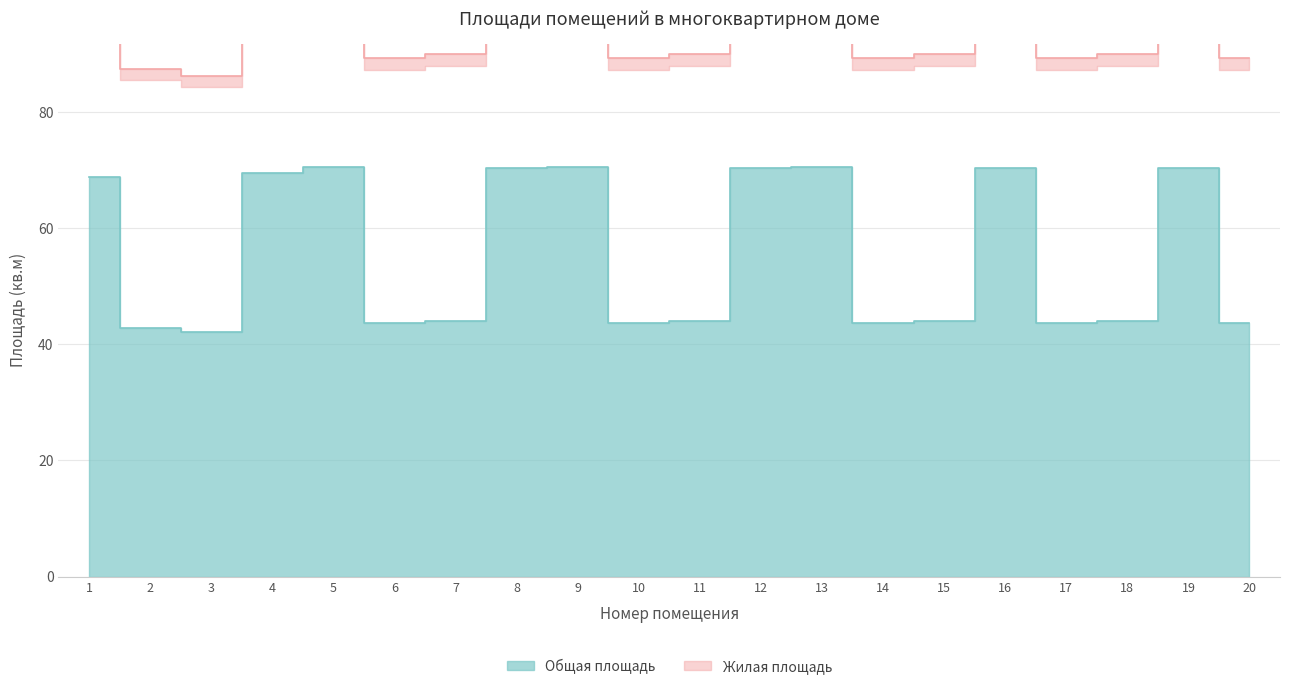

Reading left to right, extract all data points from this chart.

Общая площадь: 1=68.8	2=42.8	3=42.2	4=69.5	5=70.6	6=43.7	7=44.0	8=70.4	9=70.6	10=43.7	11=44.0	12=70.4	13=70.6	14=43.7	15=44.0	16=70.4	17=43.7	18=44.0	19=70.4	20=43.7
Жилая площадь: 1=139.7	2=87.5	3=86.3	4=141.1	5=143.3	6=89.4	7=90.1	8=142.9	9=143.3	10=89.4	11=90.1	12=142.9	13=143.3	14=89.4	15=90.1	16=142.9	17=89.4	18=90.1	19=142.9	20=89.4